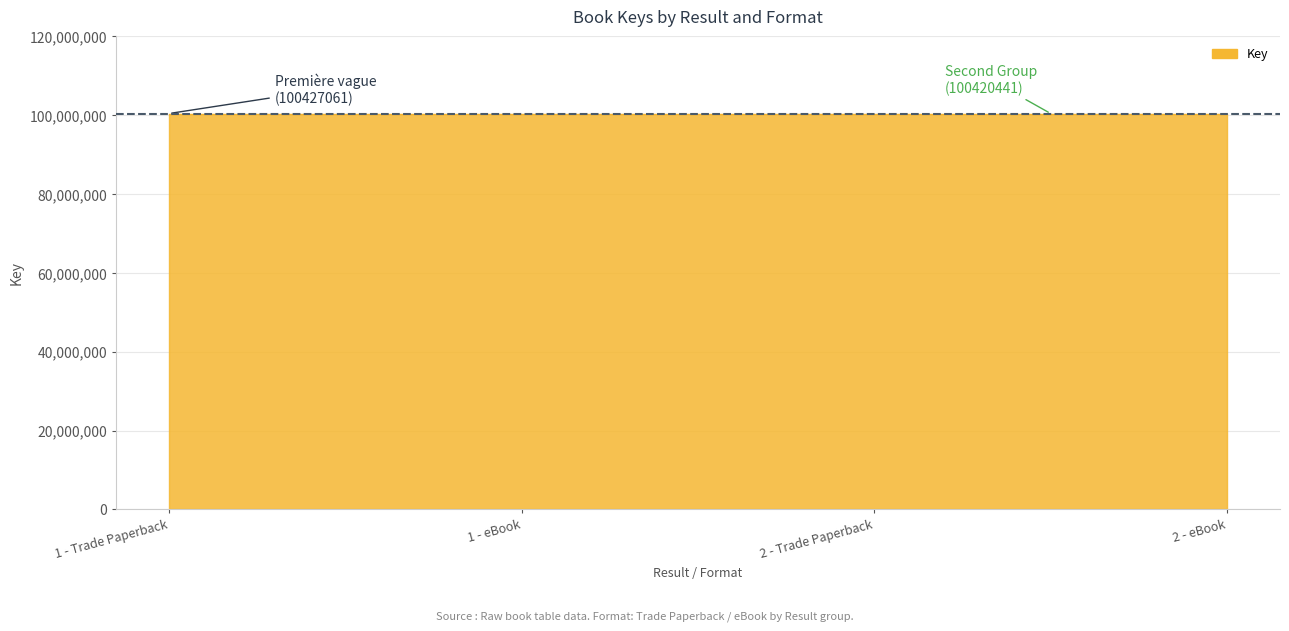

True or false: the data has more than 1 interior local peaks.

False